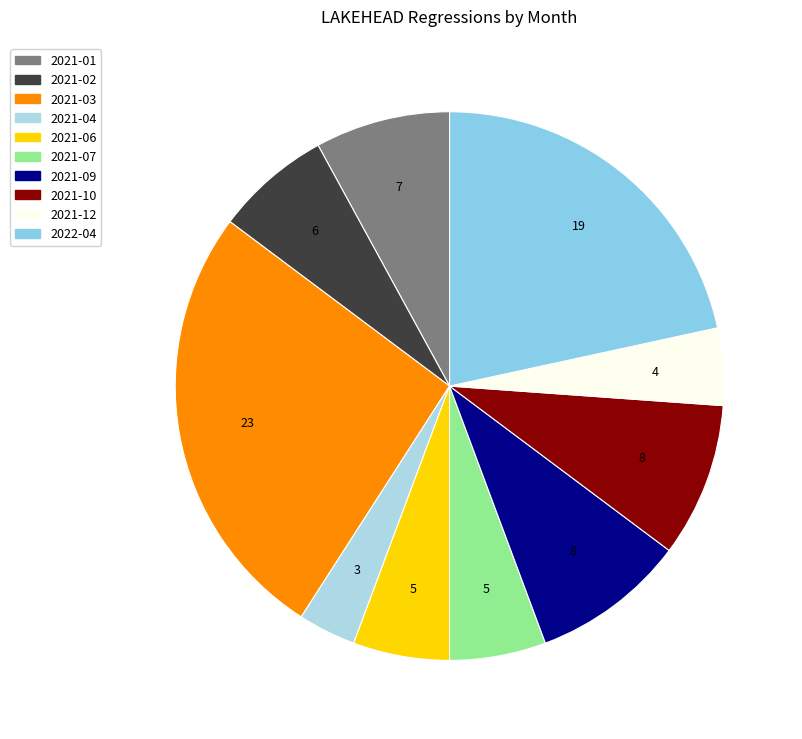

How many segments does this pie chart have?

10